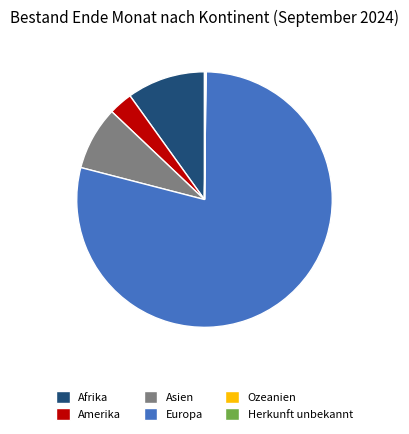

Which category accounts for the majority?

Europa